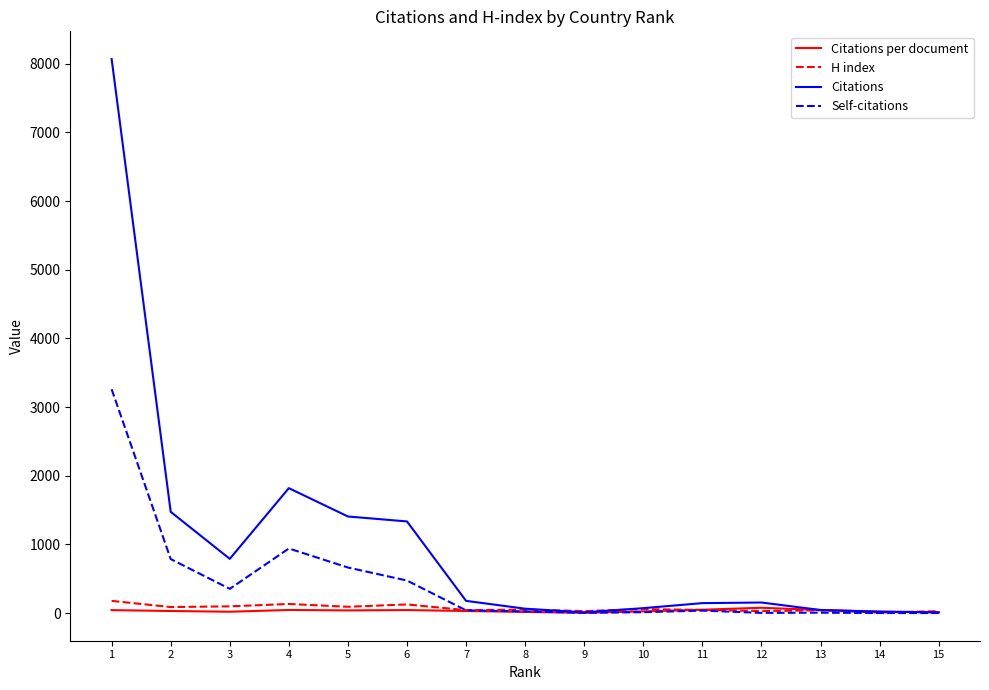

The Citations series shows 1819.0 at 4. True or false?

True